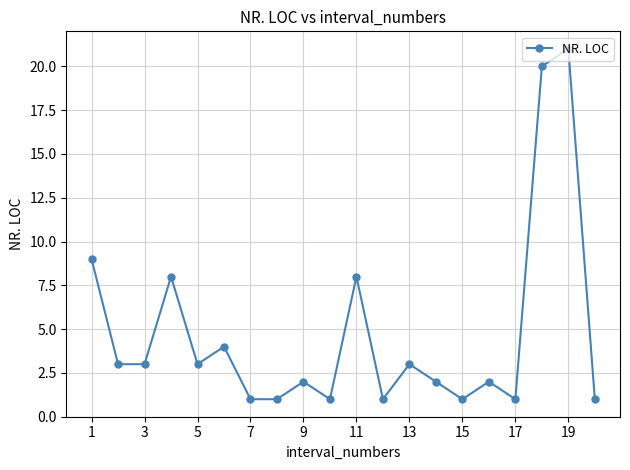

Reading right to left, list all the values displayed in this chart.

1	21	20	1	2	1	2	3	1	8	1	2	1	1	4	3	8	3	3	9